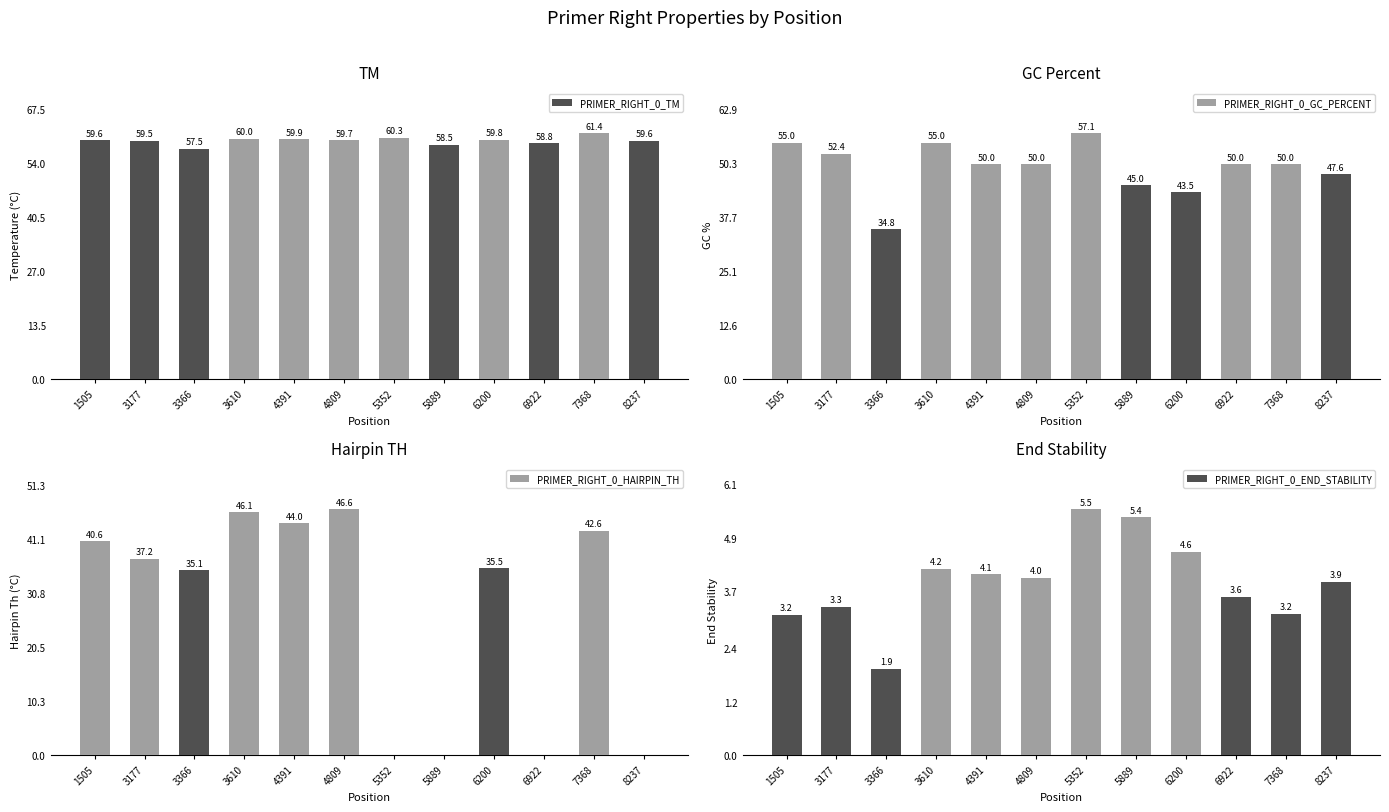

Which series has the largest total across all categories?

PRIMER_RIGHT_0_TM